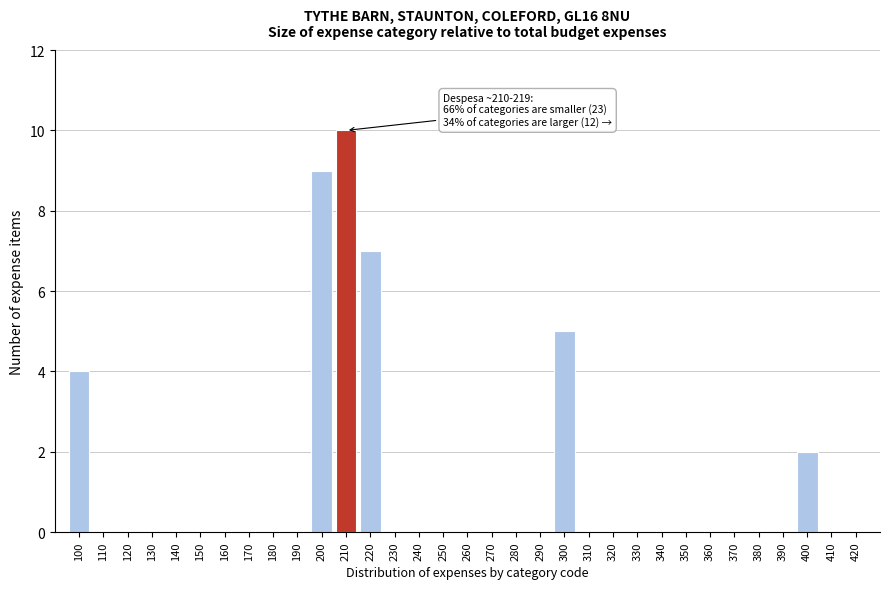

What is the maximum value shown in the chart?

10